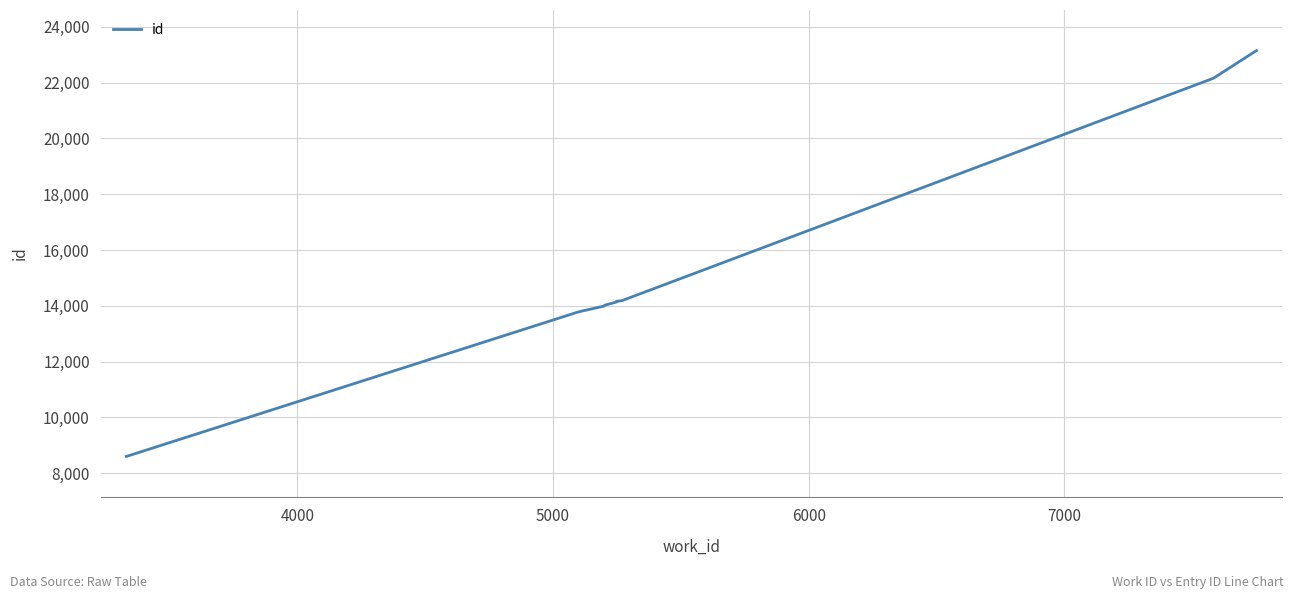

What is the difference between the maximum and minimum values?

14550